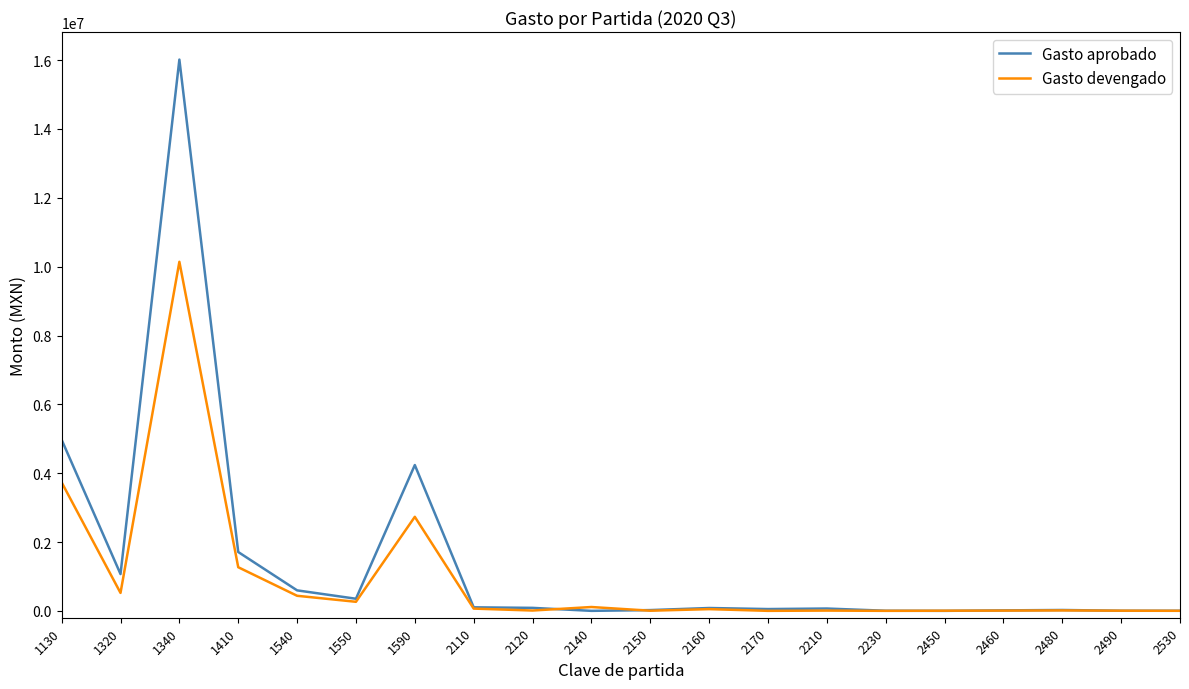

Which series has the largest total across all categories?

Gasto aprobado